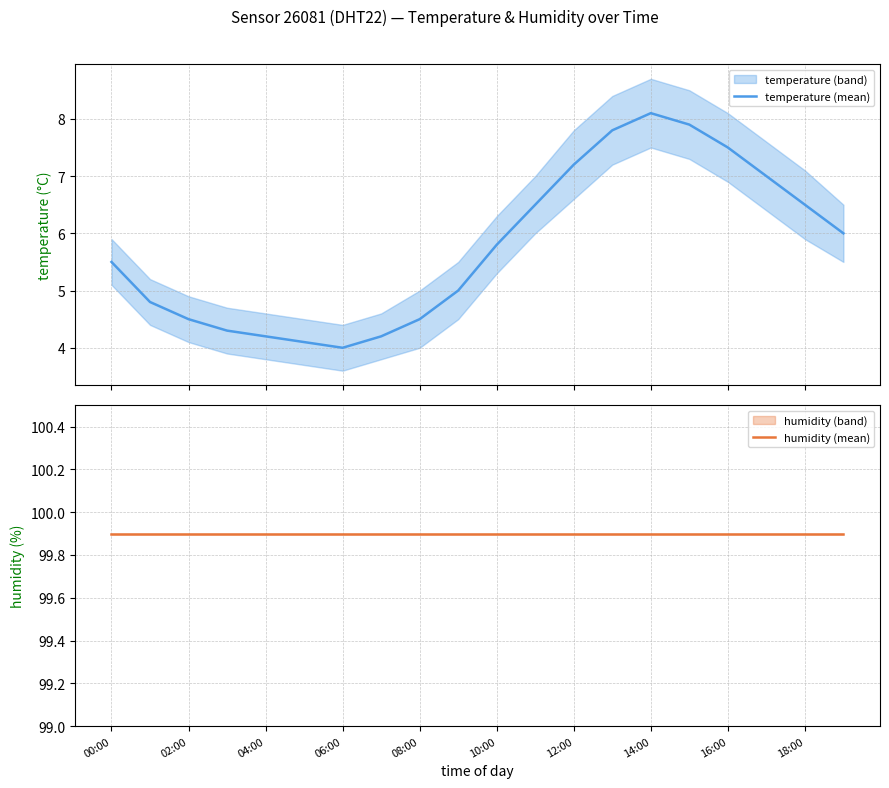

Which series has the largest range (max minus min)?

temperature (mean)